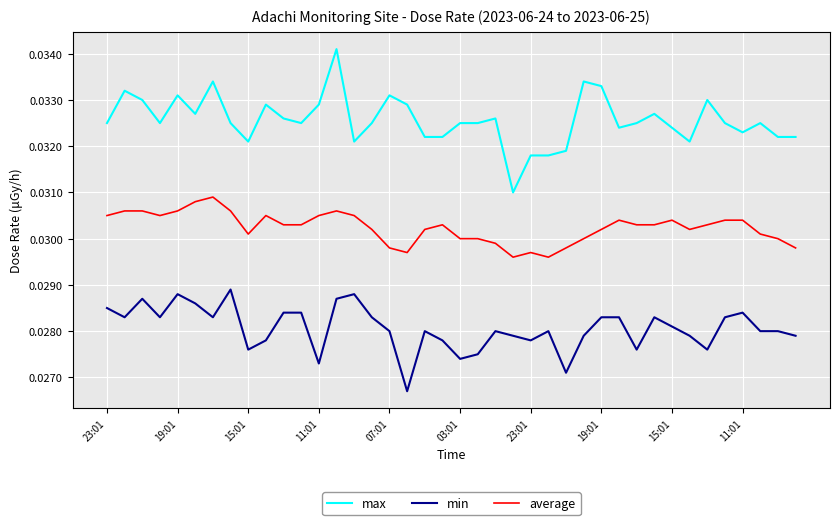

True or false: average and min intersect in this chart.

False